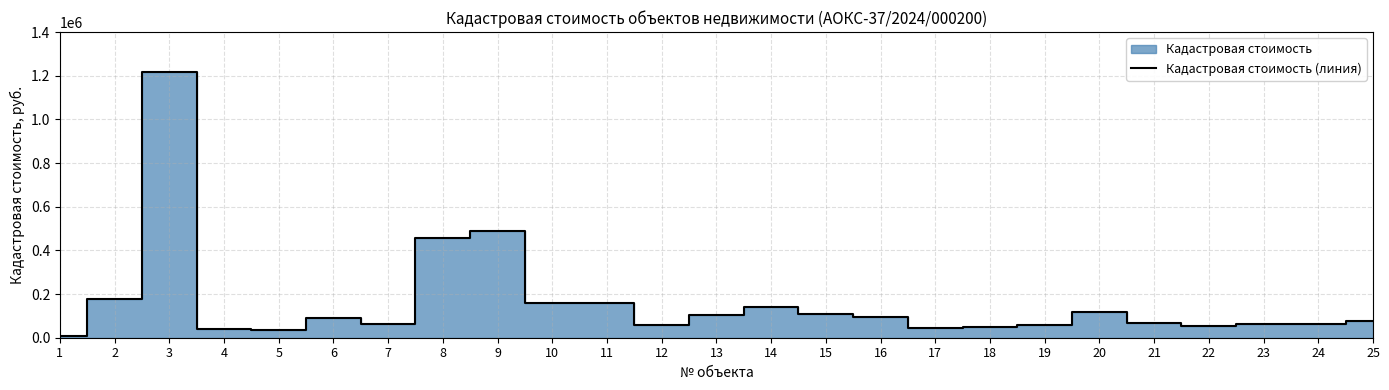

Where is the data nearest to the value 612715?

9